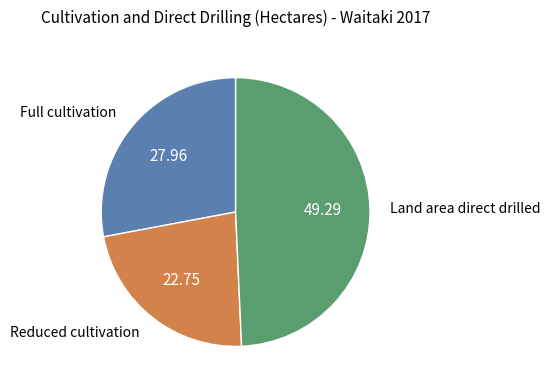

Is there any slice that represents more than half of the pie?

No